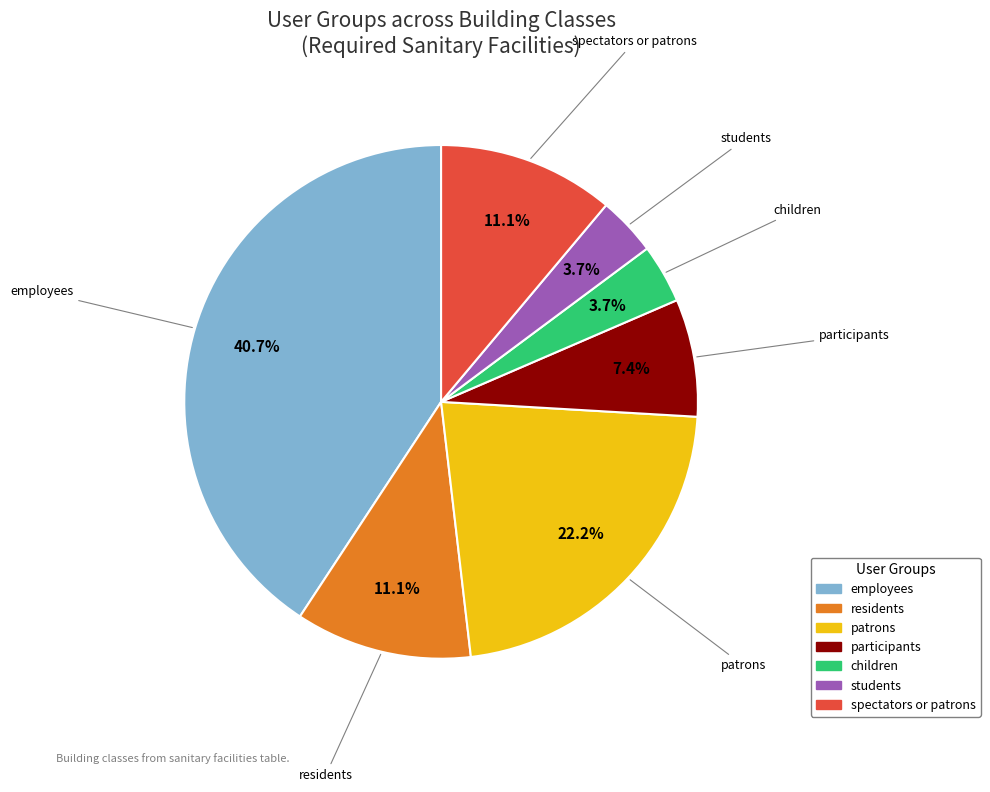

What is the ratio of the value at students to the value at participants?

0.5